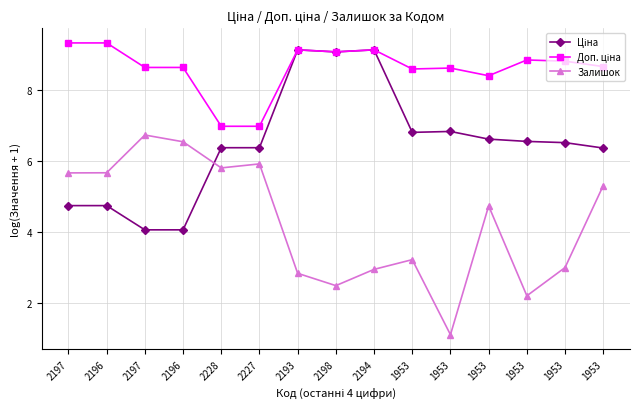

List the series in order of their overall mean, highest first.

Доп. ціна, Ціна, Залишок